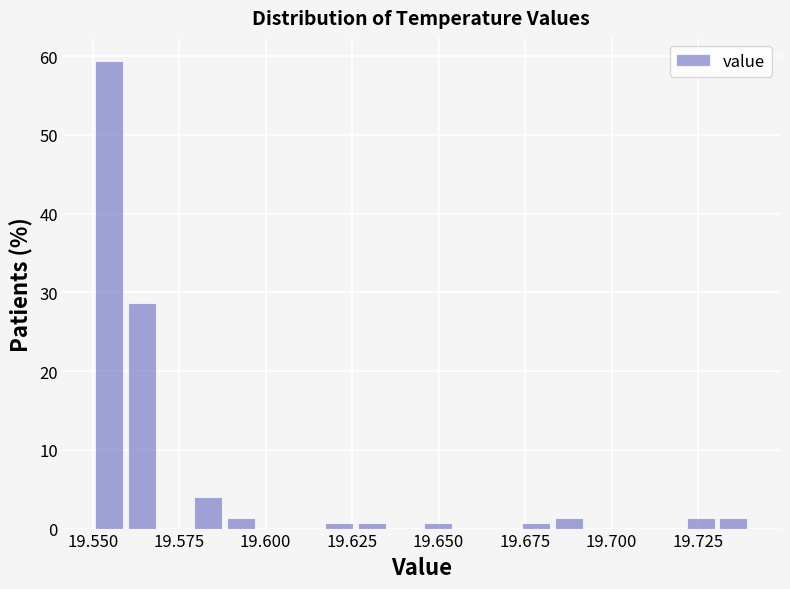

Around what value on the x-axis is the tallest bar? Give the approximate position of its centre, as read against the axis.

19.555